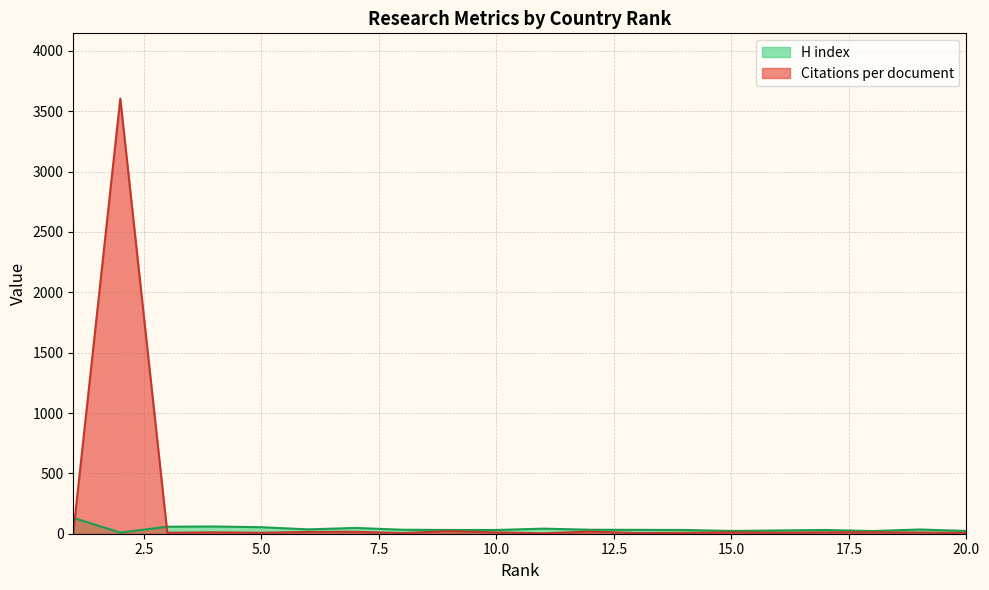

Is it true that Citations per document equals 5.8 at 13?

True